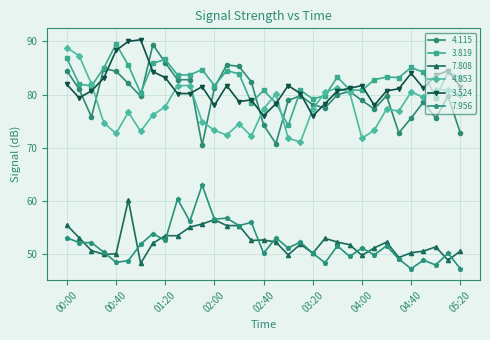

True or false: 7.956 has more than 0 points higher than both neighbors.

True